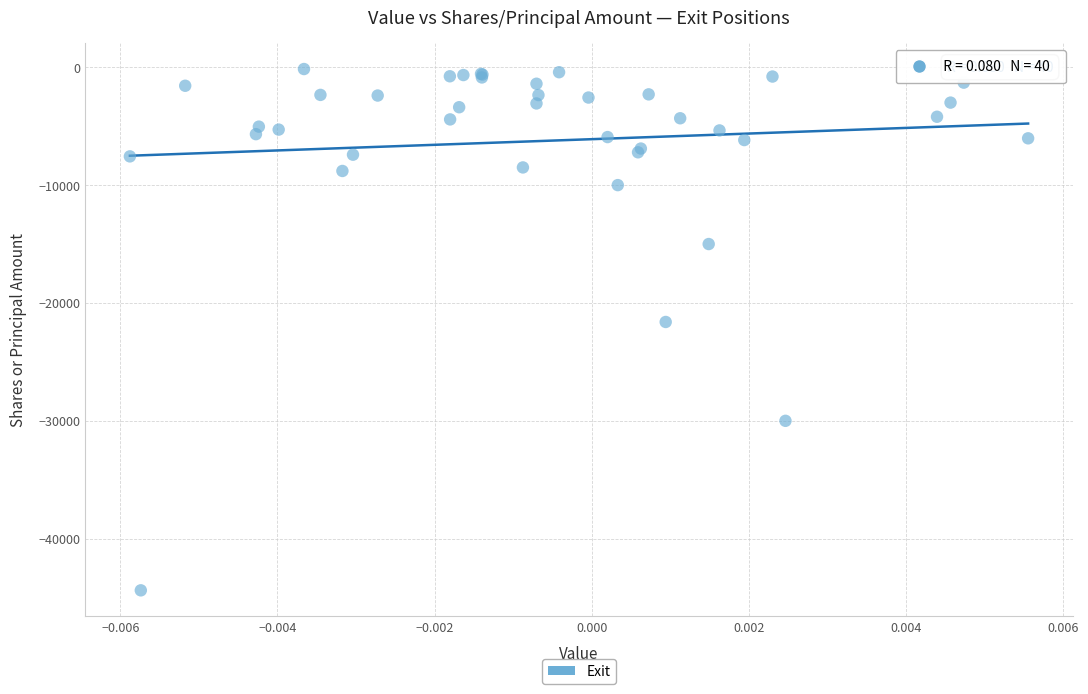

What Y value in the scatter plot is closest to -22266?

-21612